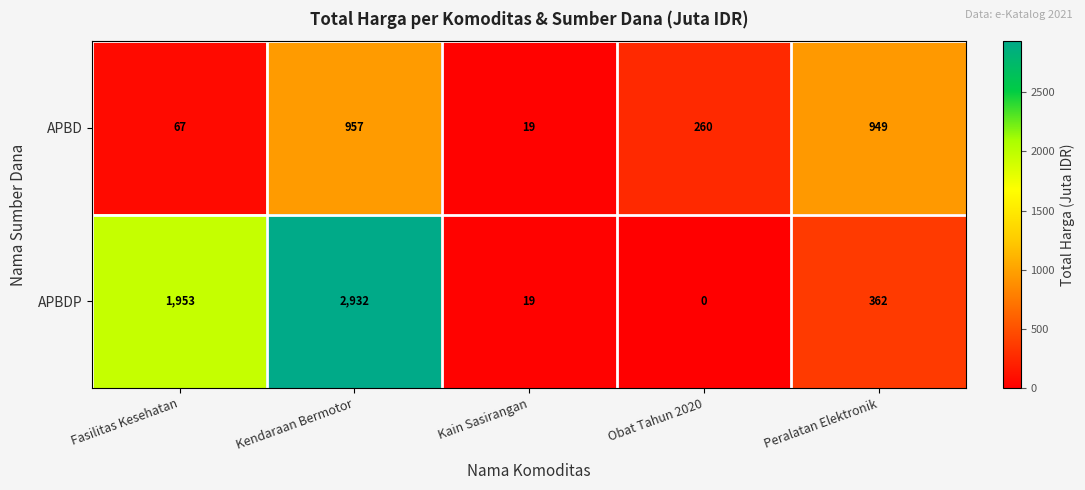

Between Fasilitas Kesehatan and Obat Tahun 2020, which series saw the biggest shift?

APBDP